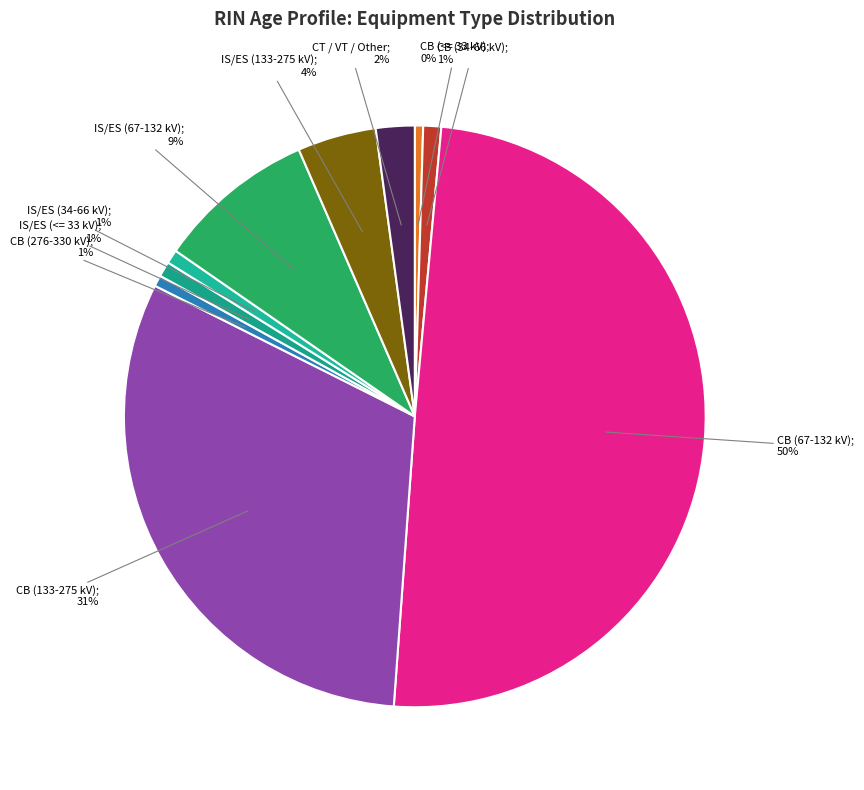

How many segments does this pie chart have?

10